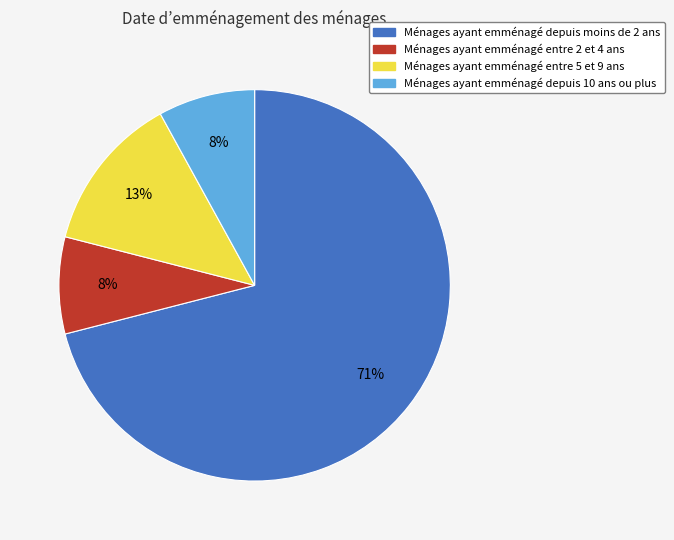

To the nearest percent, what is the average slice percentage?

25%